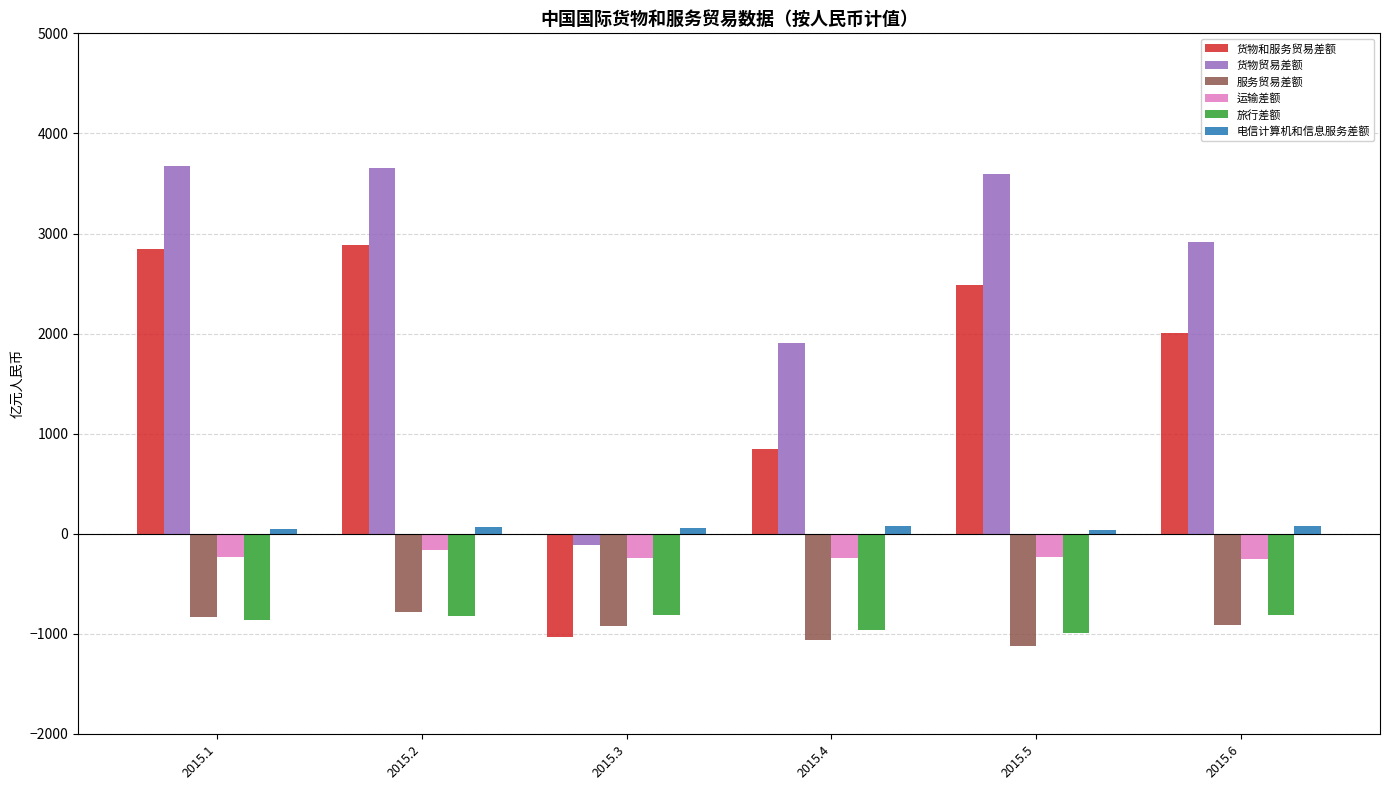

How many data points does each series have?

6